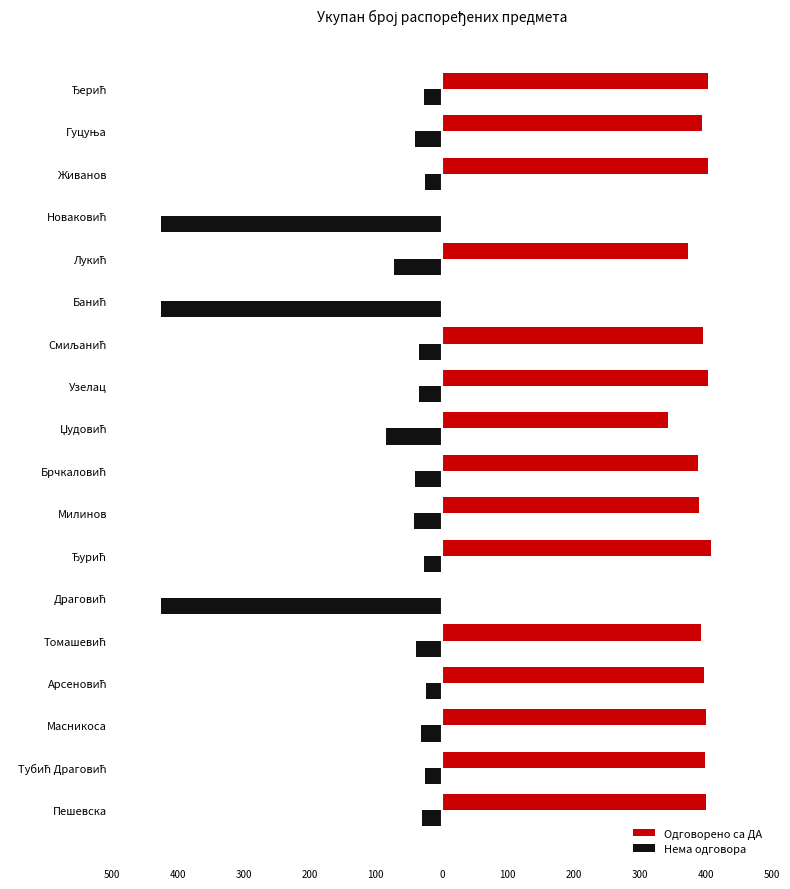

What are all the series names shown in the legend?

Одговорено са ДА, Нема одговора